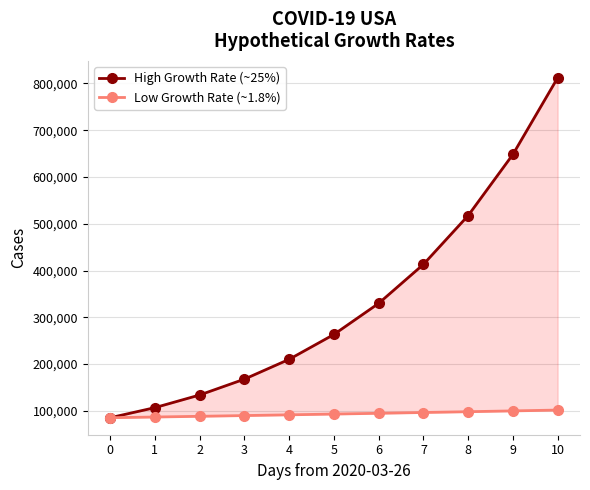

Which has a higher value, 1 or 6?

6